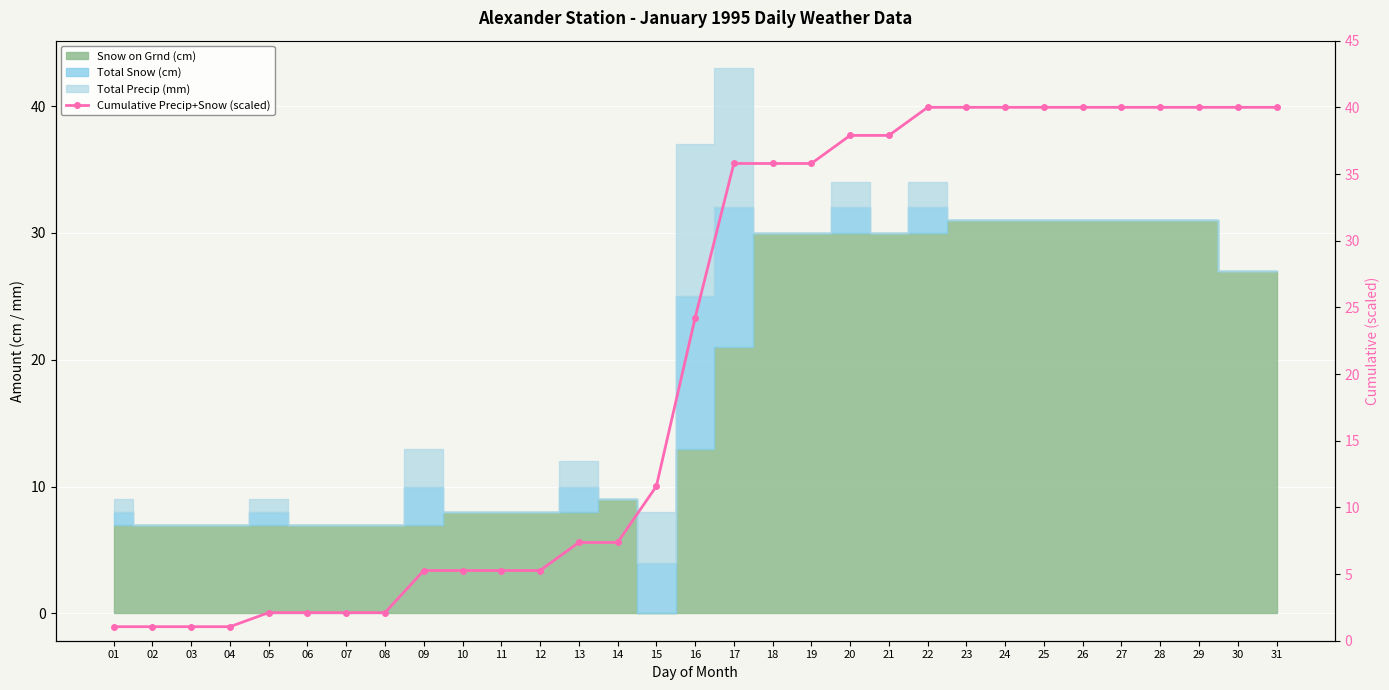

What is the maximum value shown in the chart?

40.0